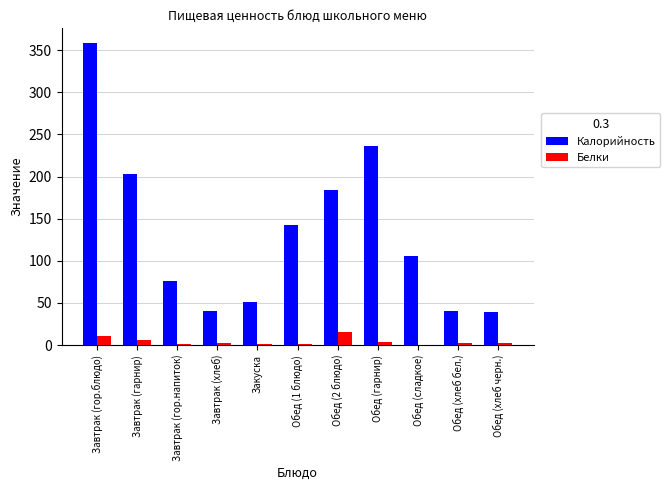

Which series changed the most between Обед (1 блюдо) and Обед (хлеб бел.)?

Калорийность